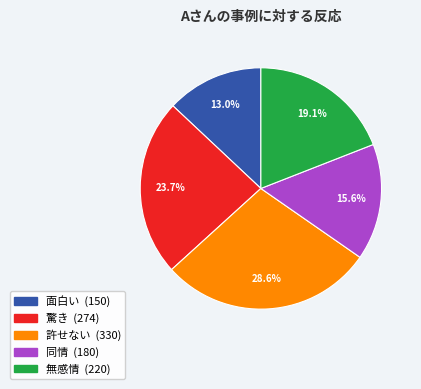

How much of the chart is everything except 驚き?

76.3%